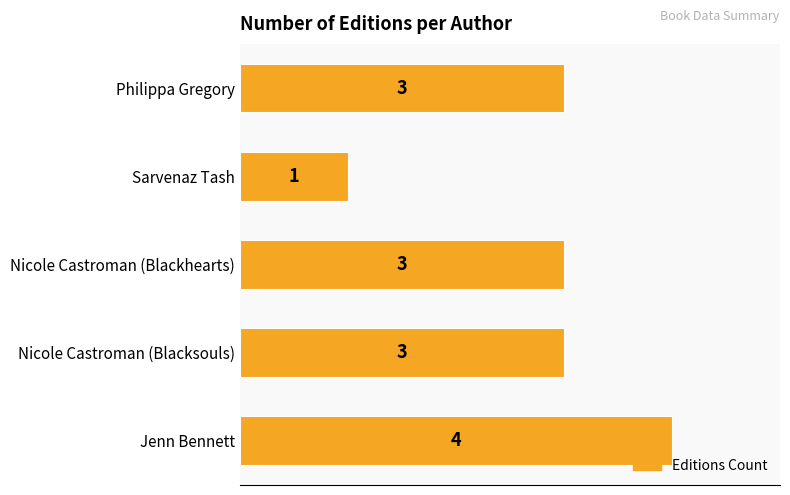

What is the greatest value displayed?

4